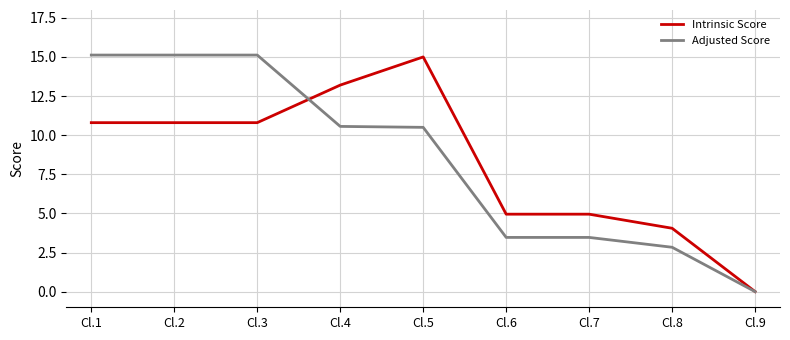

Rank the series at Cl.5 from highest to lowest value.

Intrinsic Score, Adjusted Score